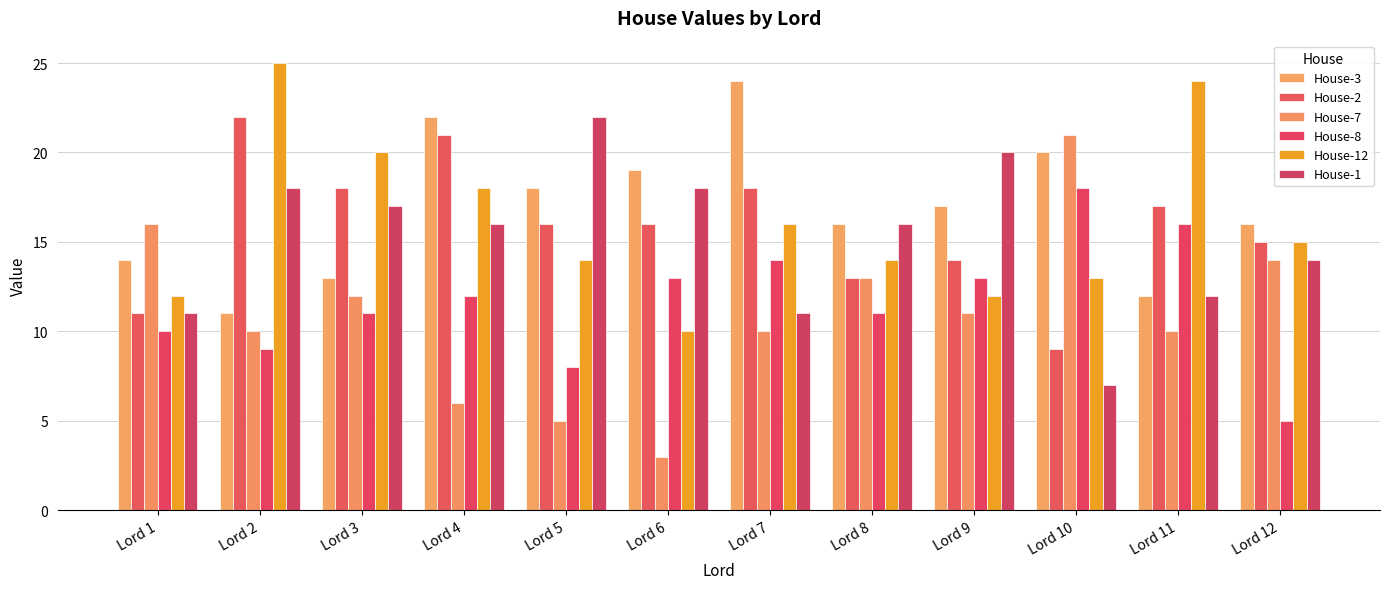

Is the value of House-3 at Lord 10 greater than the value of House-2 at Lord 1?

Yes